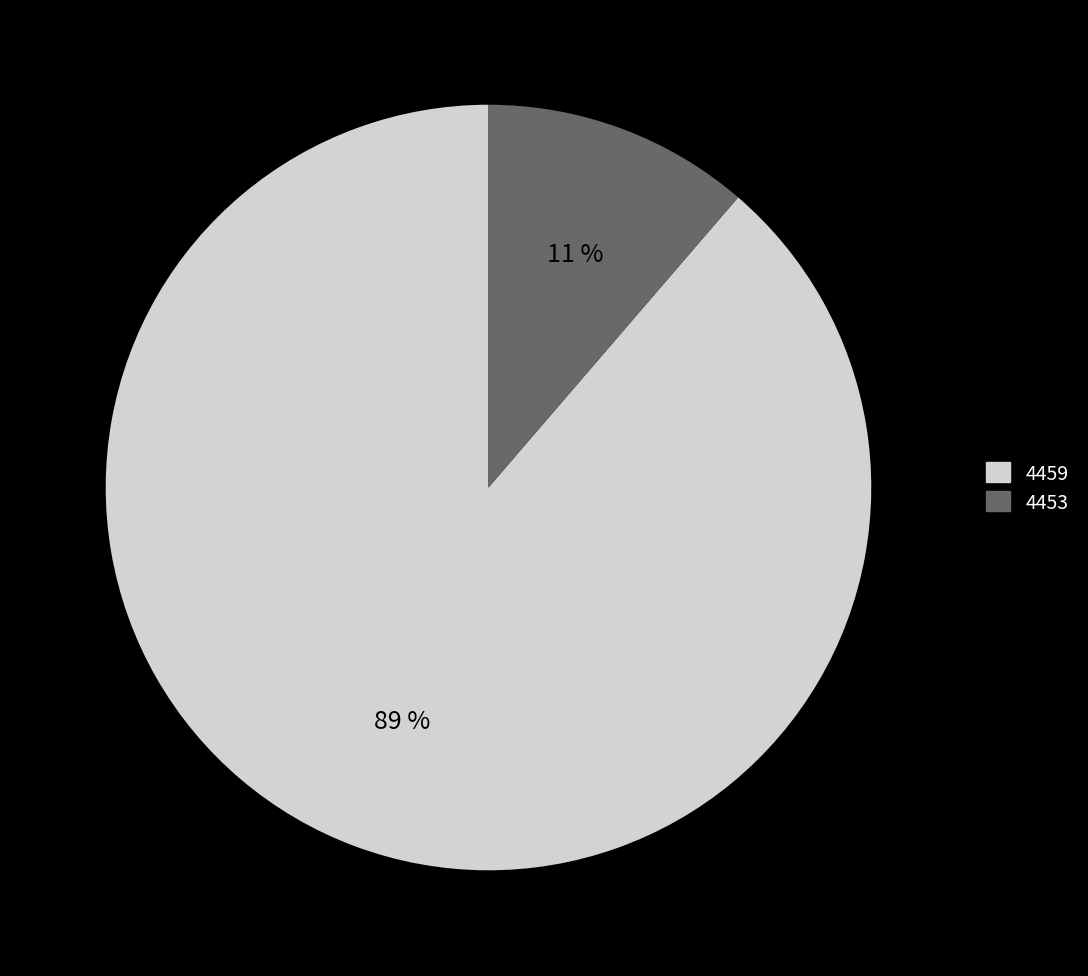

Rank the categories by value from highest to lowest.

4459, 4453